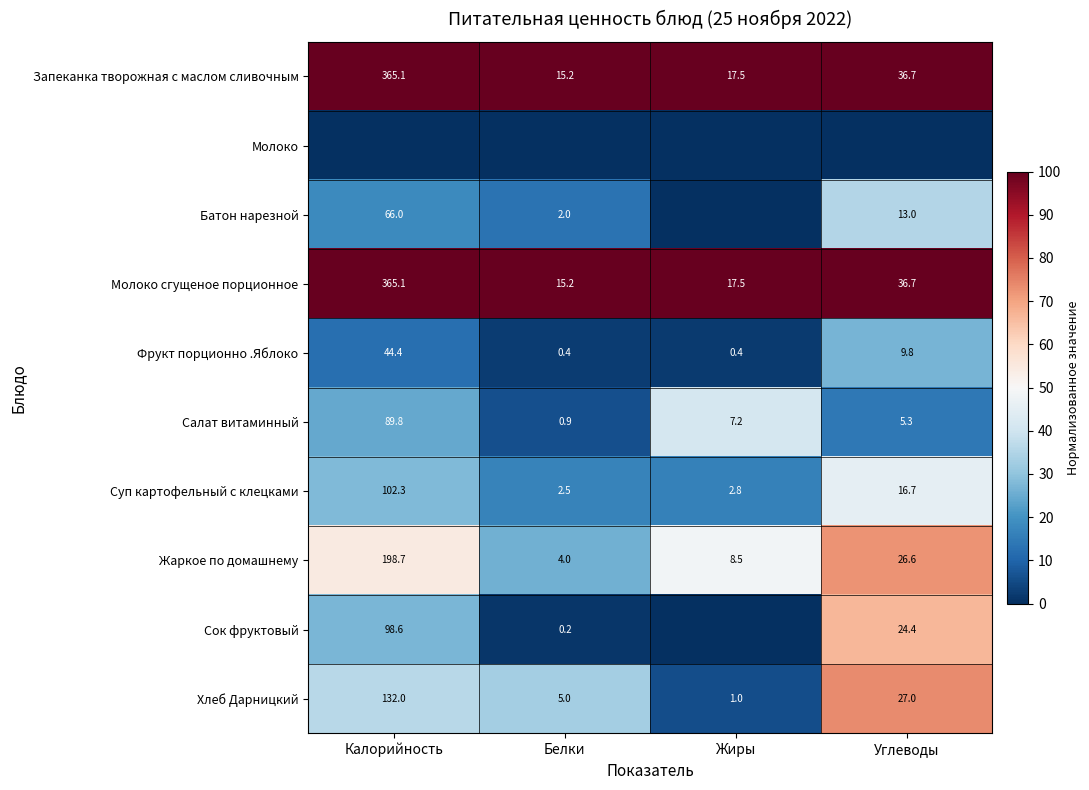

At which category is the sum across all series the highest?

Углеводы